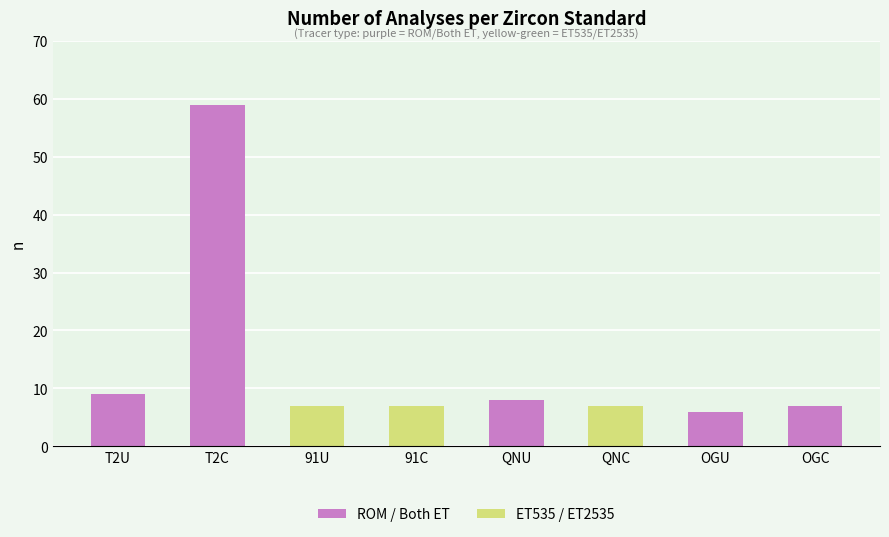

What is the change in value from T2U to T2C?

+50